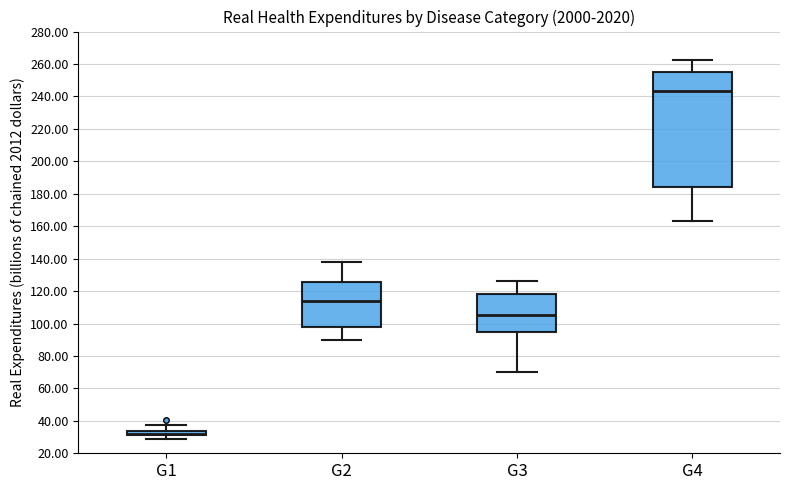

Where is the upper edge of the box for G1 on the y-axis? The values are not printed on the chart, so give them approximately, as read against the axis.

34